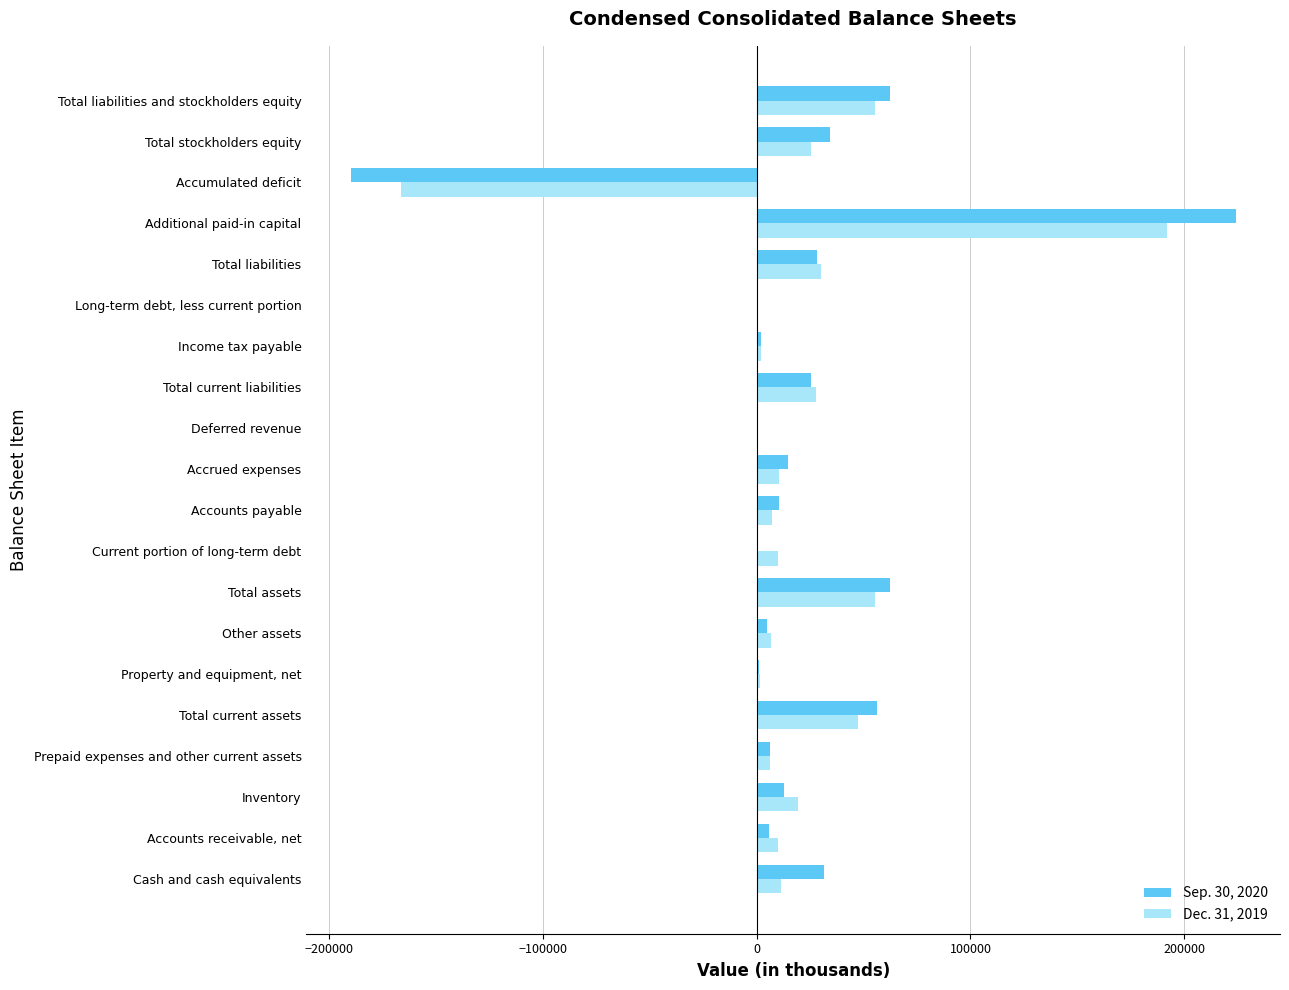

What is the sum of all Dec. 31, 2019 values?

352227